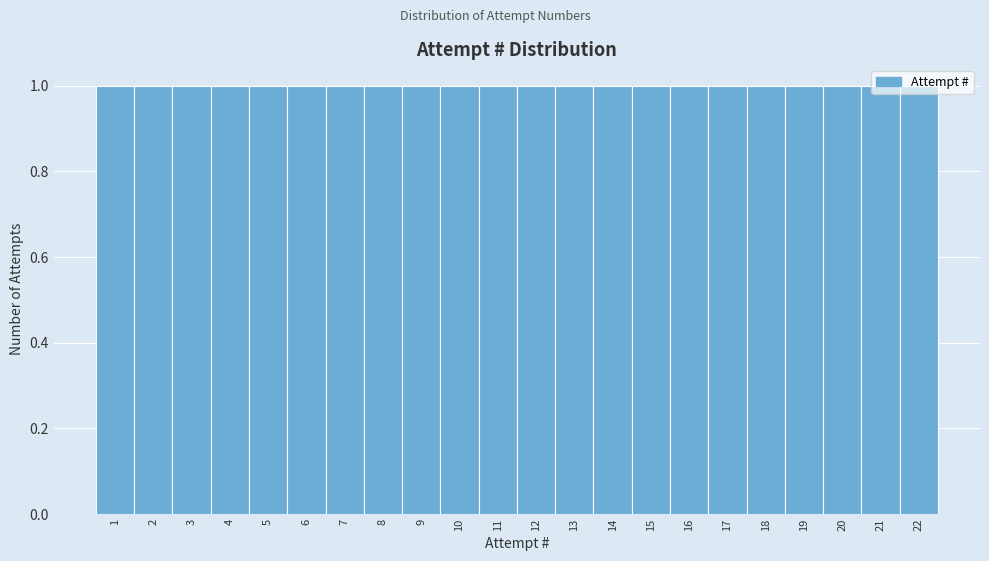

How tall is the bar that spans 16.5 to 17.5 on the x-axis? The values are not printed on the chart, so give them approximately, as read against the axis.

1